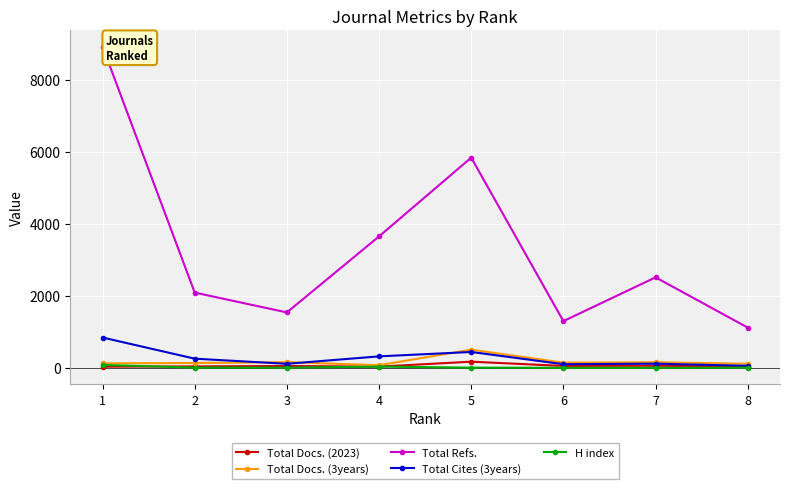

Which series has the largest total across all categories?

Total Refs.